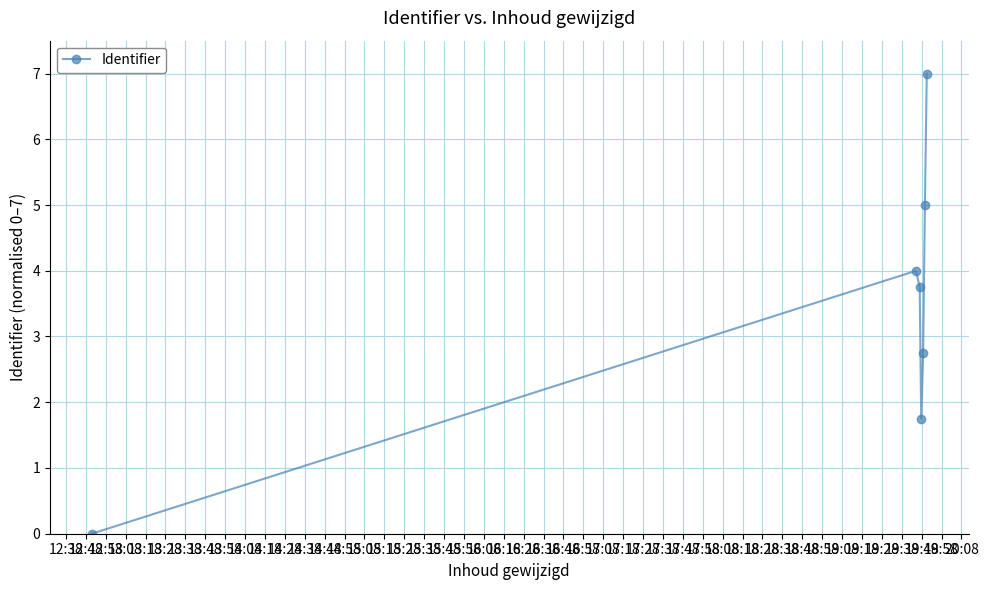

Reading right to left, transcribe all the data shown in this chart.

7.0	5.0	2.8	1.8	3.8	4.0	0.0